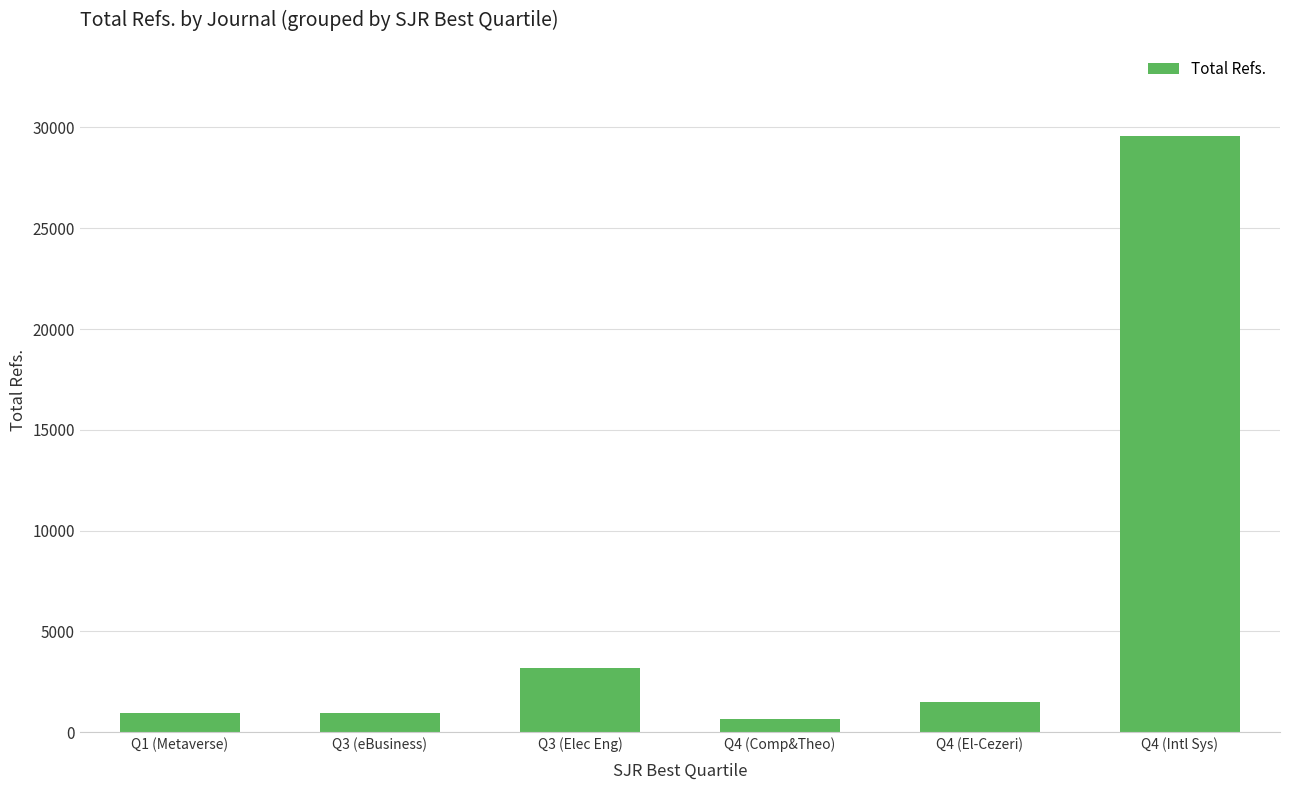

Between Q3 (eBusiness) and Q3 (Elec Eng), which is larger?

Q3 (Elec Eng)